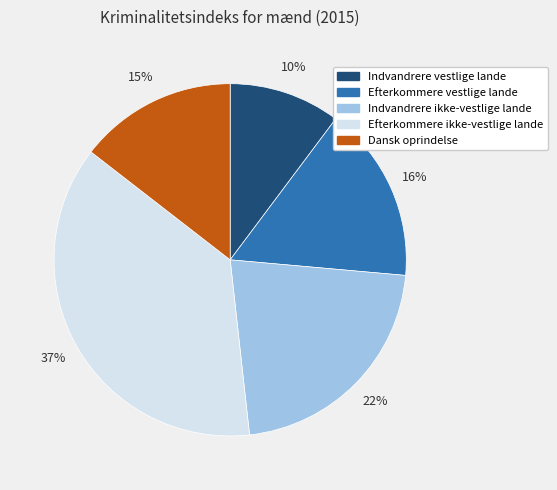

To the nearest percent, what percentage of the pie is Efterkommere ikke-vestlige lande?

37%